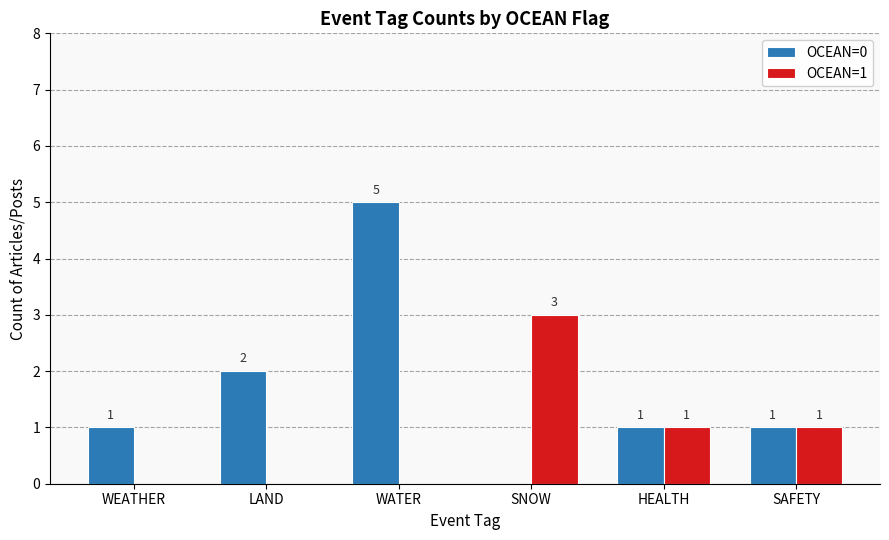

At which label does OCEAN=1 reach its peak?

SNOW